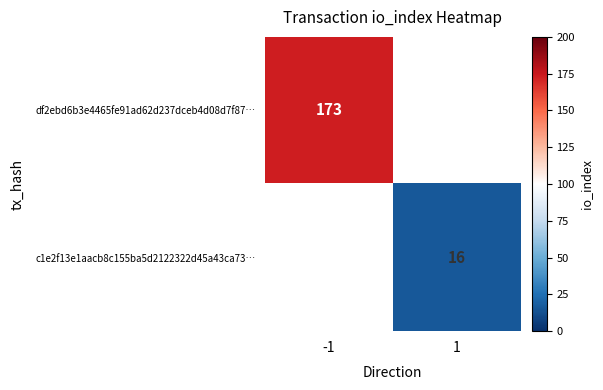

At how many categories does at least one series exceed 27?

1